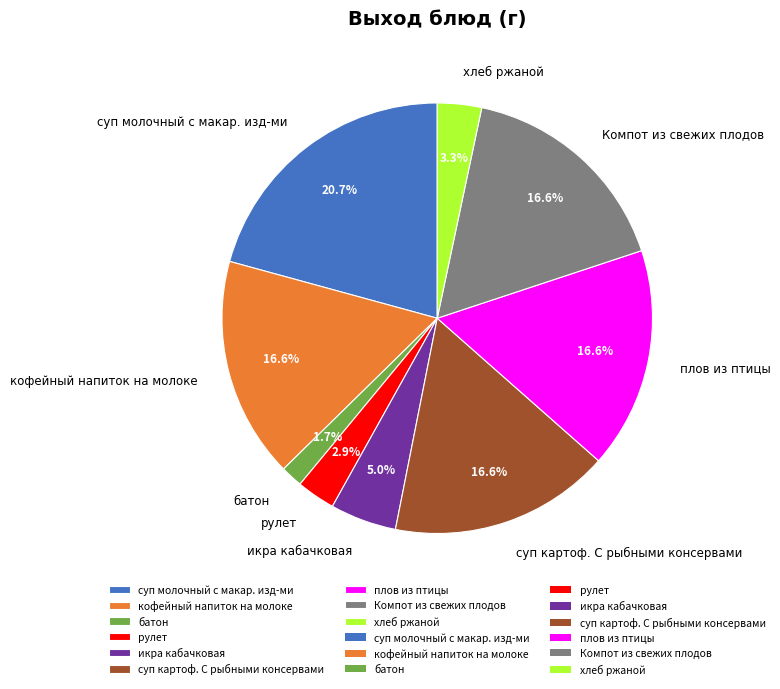

What is the smallest slice in the pie chart?

батон